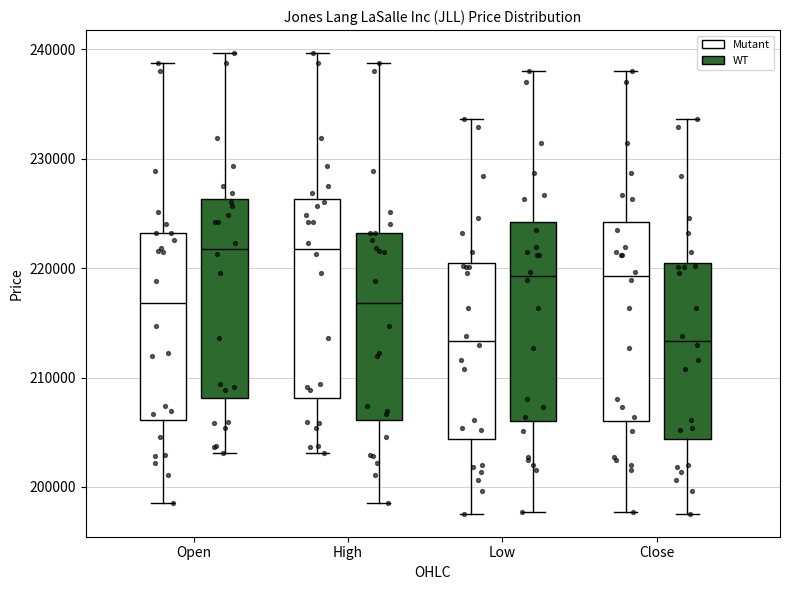

Reading left to right, read every box against the y-axis: the position of its median line, the range the box covers, and the ends of its whiskers. The values are not printed on the chart, so give them approximately, as read against the axis.

Open (Mutant): median 217000, box 206000 to 223000, whiskers 199000 to 239000
Open (WT): median 222000, box 208000 to 226000, whiskers 203000 to 240000
High (Mutant): median 222000, box 208000 to 226000, whiskers 203000 to 240000
High (WT): median 217000, box 206000 to 223000, whiskers 199000 to 239000
Low (Mutant): median 213000, box 204000 to 221000, whiskers 198000 to 234000
Low (WT): median 219000, box 206000 to 224000, whiskers 198000 to 238000
Close (Mutant): median 219000, box 206000 to 224000, whiskers 198000 to 238000
Close (WT): median 213000, box 204000 to 221000, whiskers 198000 to 234000